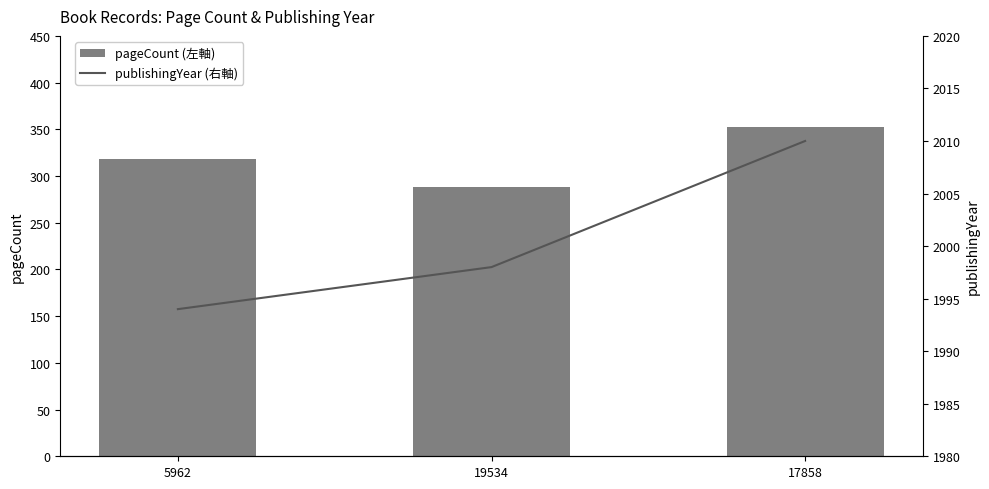

At which category is the sum across all series the highest?

17858